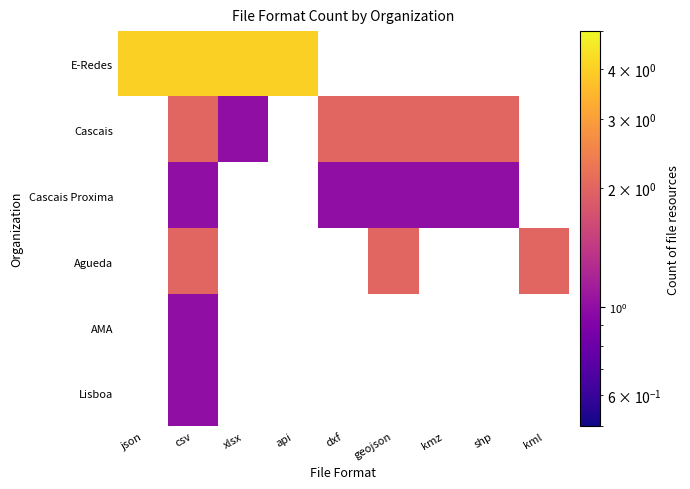

Which has a higher value, kmz or shp?

shp